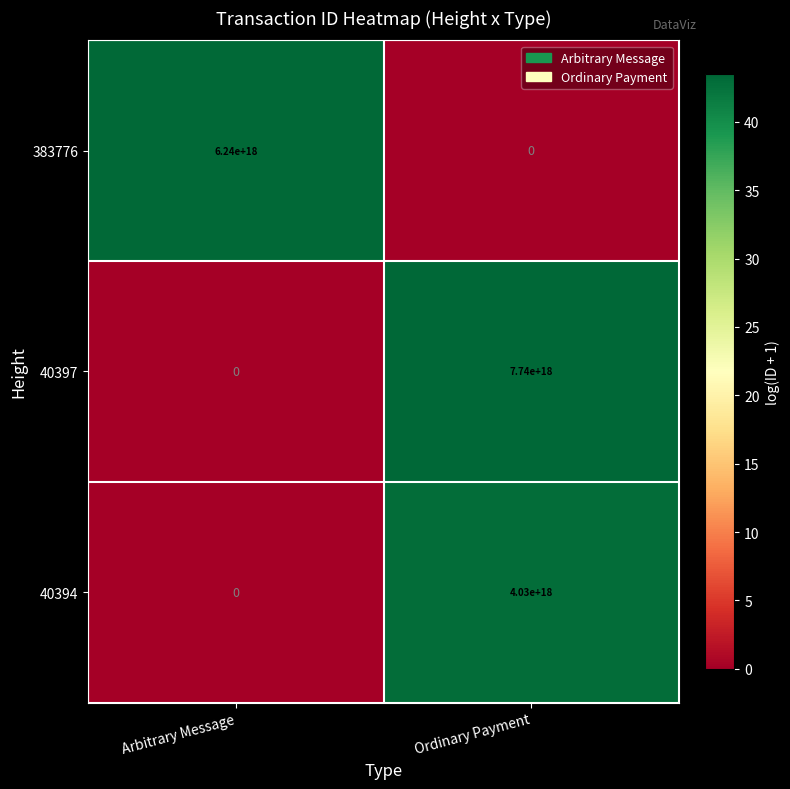

At which category is the sum across all series the highest?

Ordinary Payment